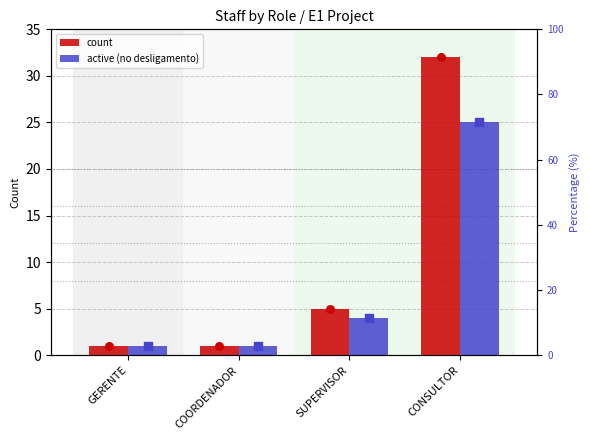

Is the value of active (no desligamento) at COORDENADOR greater than the value of count at GERENTE?

No